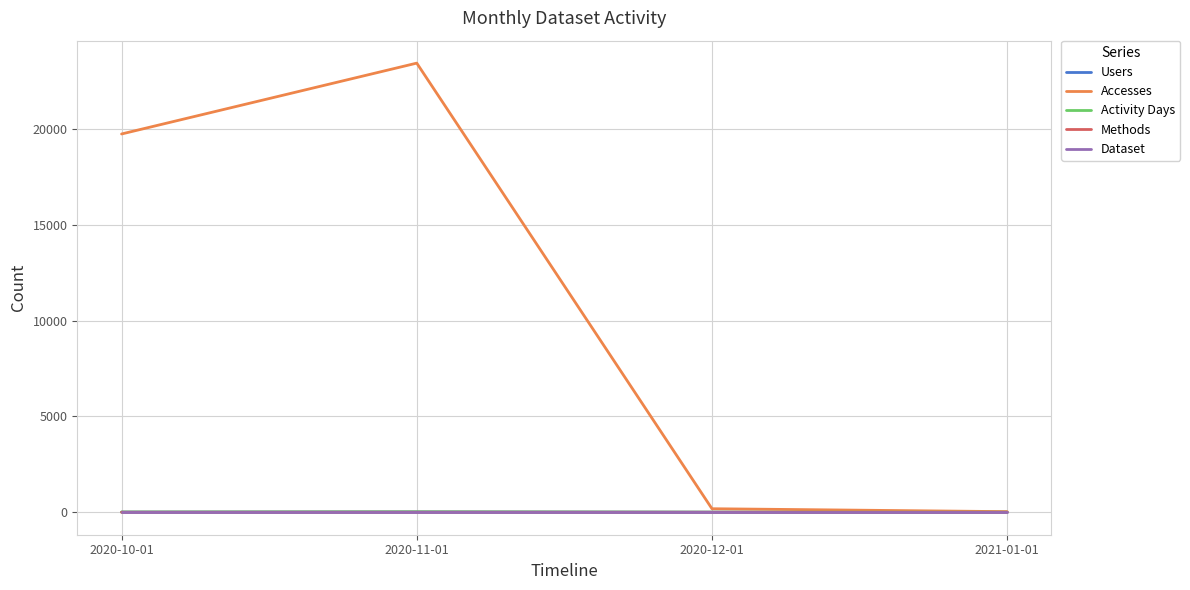

What value does the Activity Days series have at 2020-10-01?

14